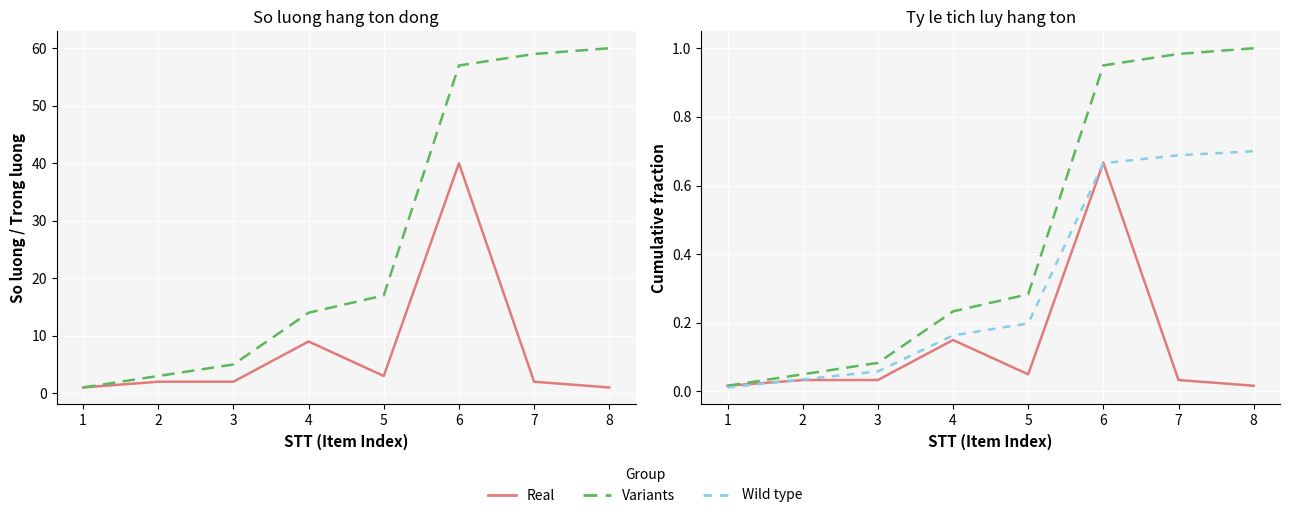

True or false: Wild type has a value of 0.7 at 8.

True